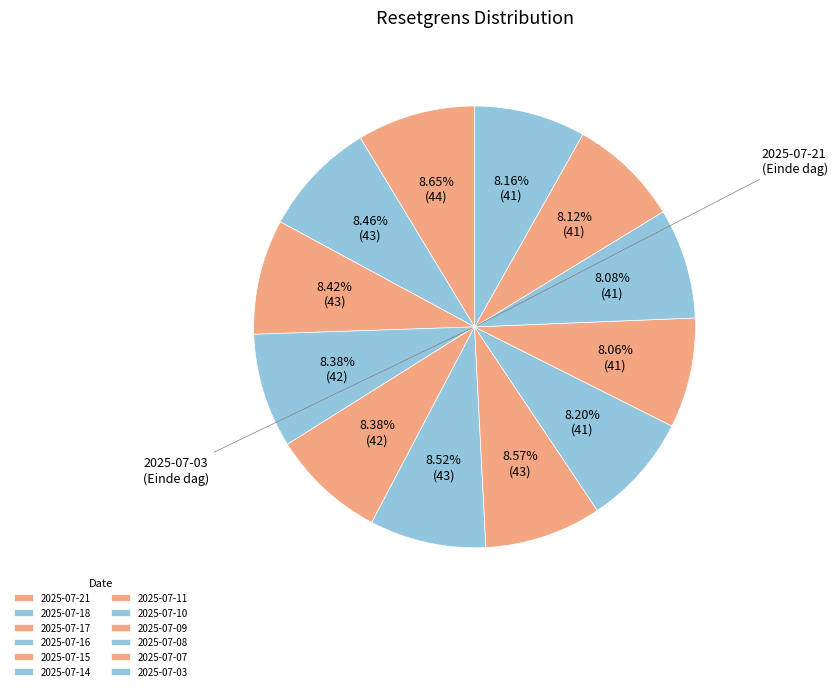

Which category has the smallest portion of the pie?

2025-07-09